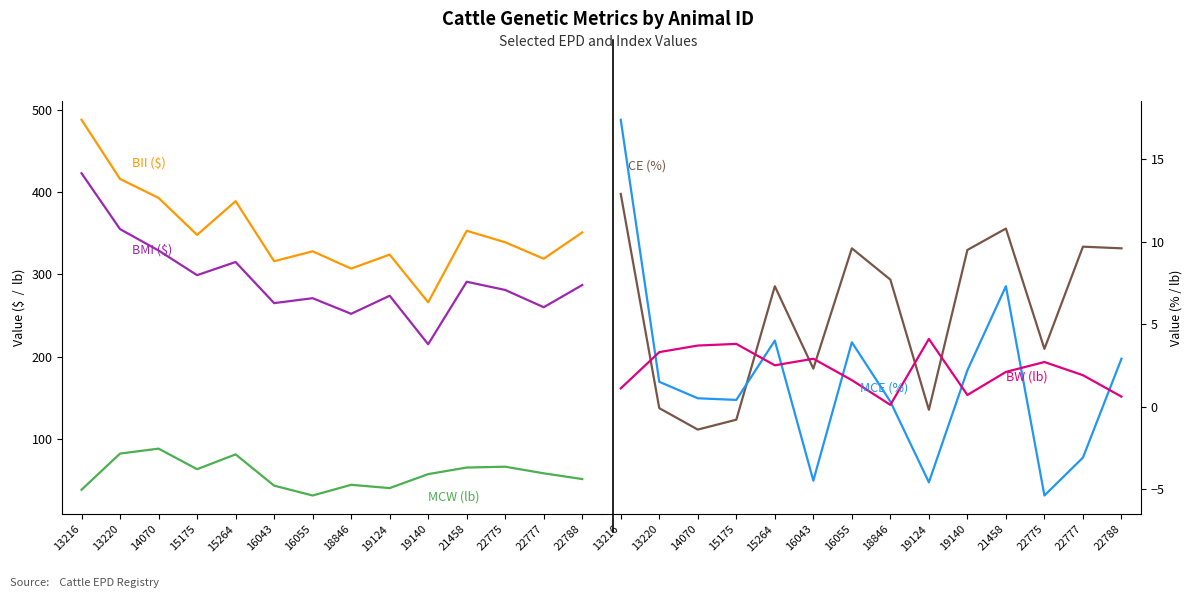

List the labels in order of BII ($) value, largest first.

13216, 13220, 14070, 15264, 21458, 22788, 15175, 22775, 16055, 19124, 22777, 16043, 18846, 19140